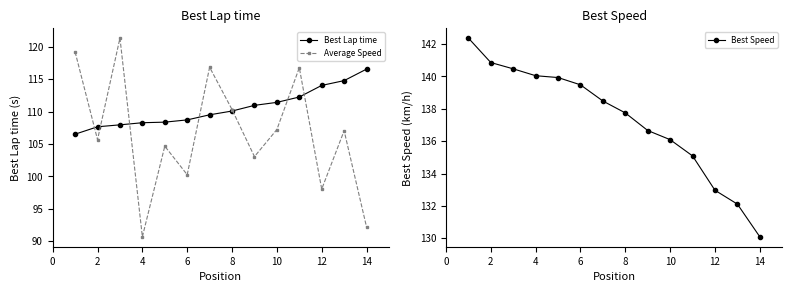

List the series in order of their peak value, highest first.

Best Speed, Average Speed, Best Lap time